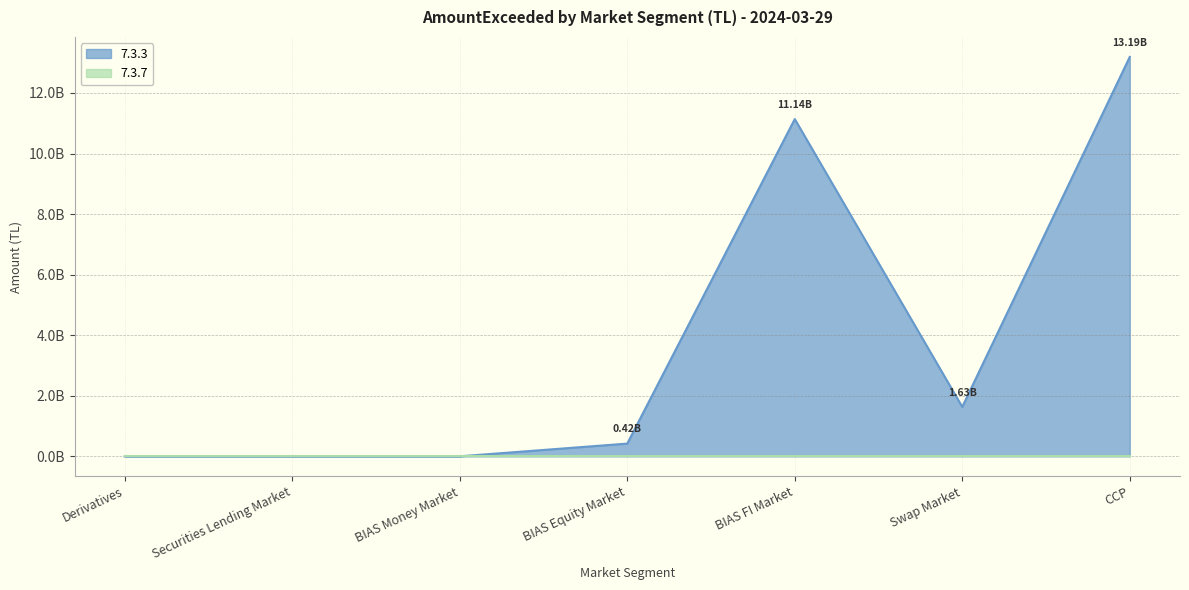

Reading left to right, what are all the values shown in this chart?

Derivatives=0.0	Securities Lending Market=0.0	BIAS Money Market=0.0	BIAS Equity Market=420364855.0	BIAS FI Market=11137515125.7	Swap Market=1632103126.0	CCP=13189983106.6